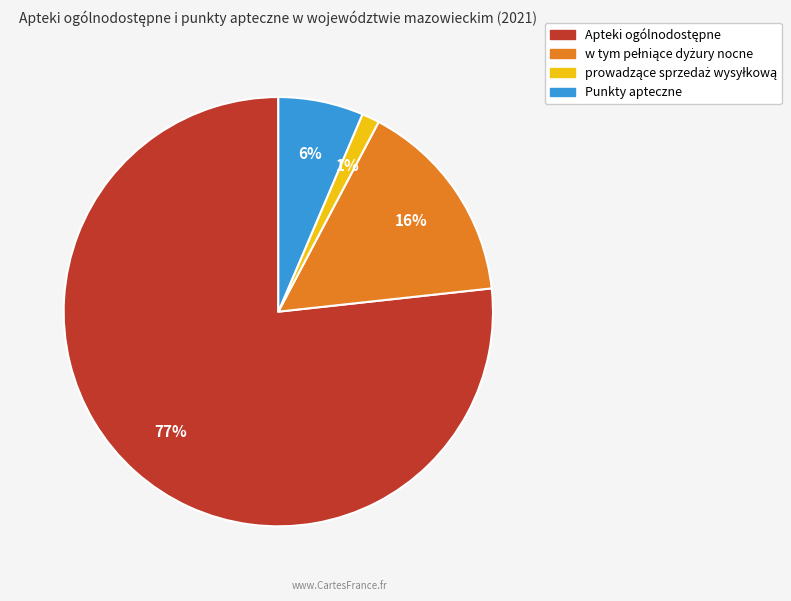

True or false: Punkty apteczne accounts for 21% of the total.

False